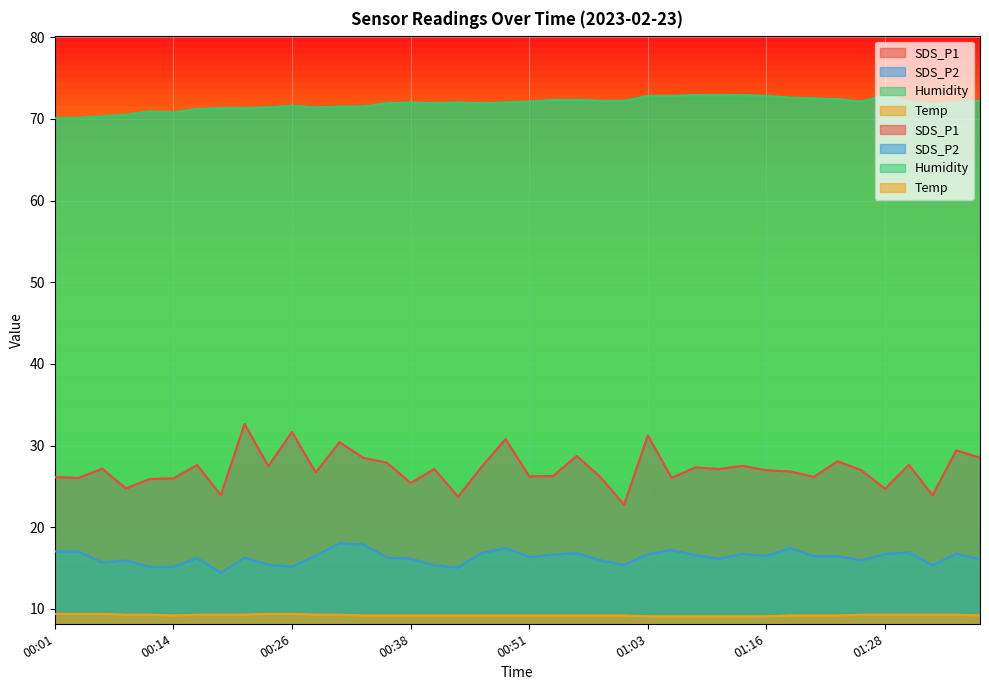

What is the spread (max minus min) of values at 00:36?

62.7